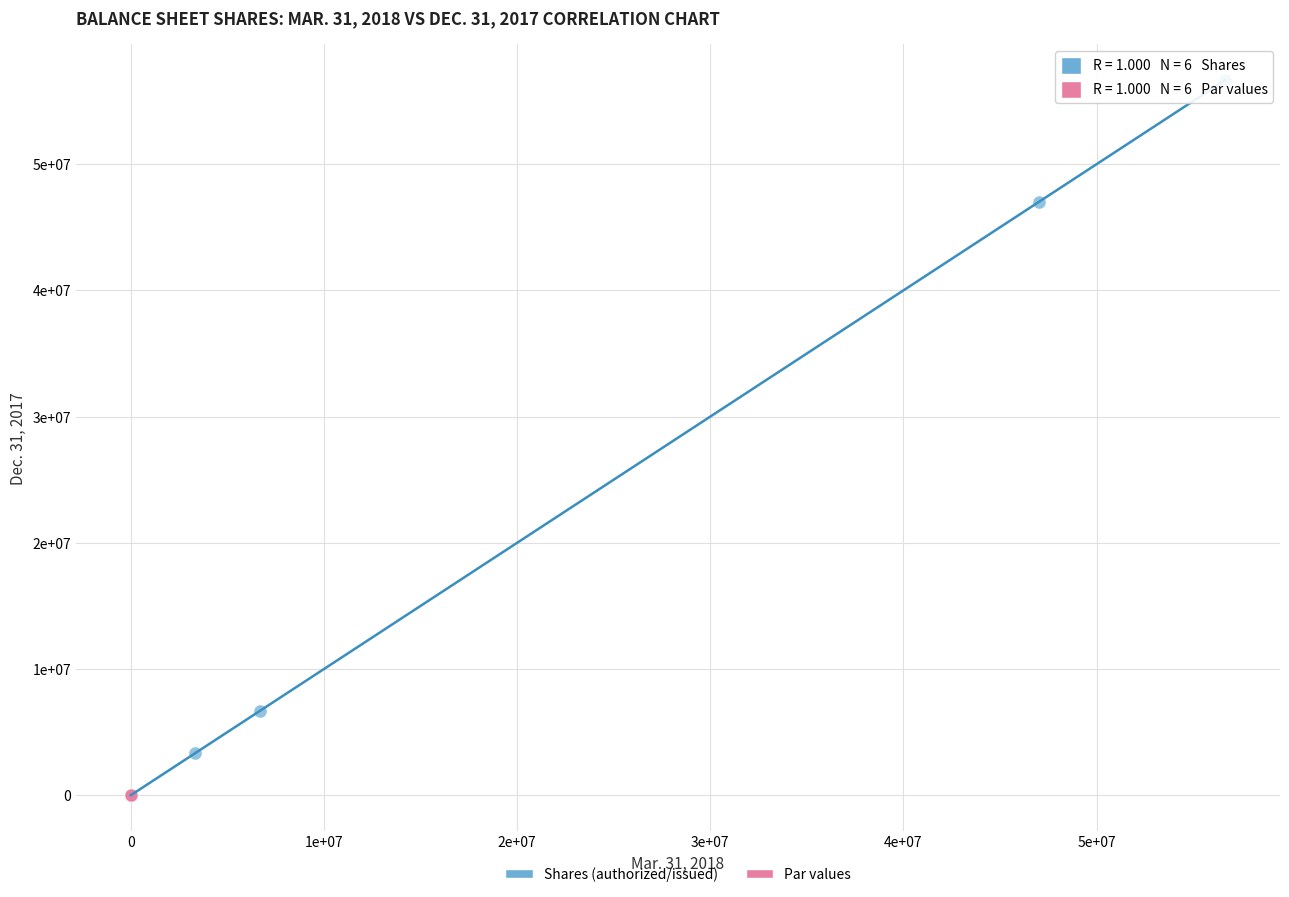

Which series contains the highest Y value?

Shares (authorized/issued)